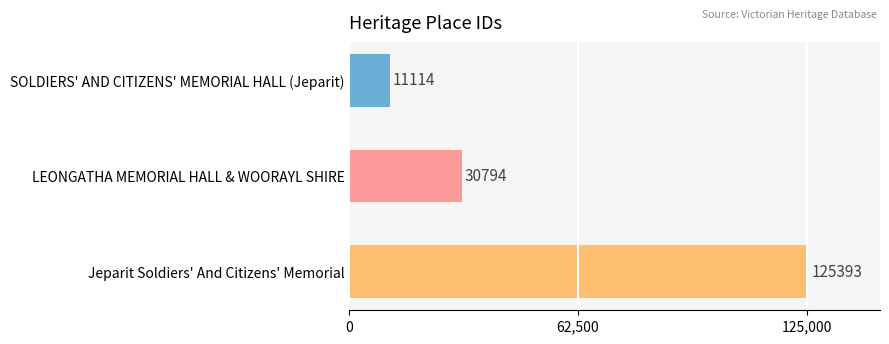

Count the values in the range 11114 to 125393.

3